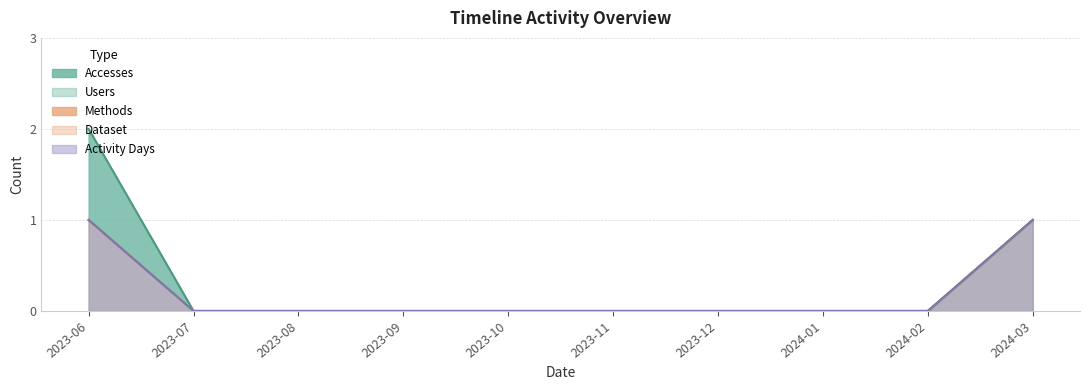

Is the value of Accesses at 2023-10 greater than the value of Methods at 2023-10?

No